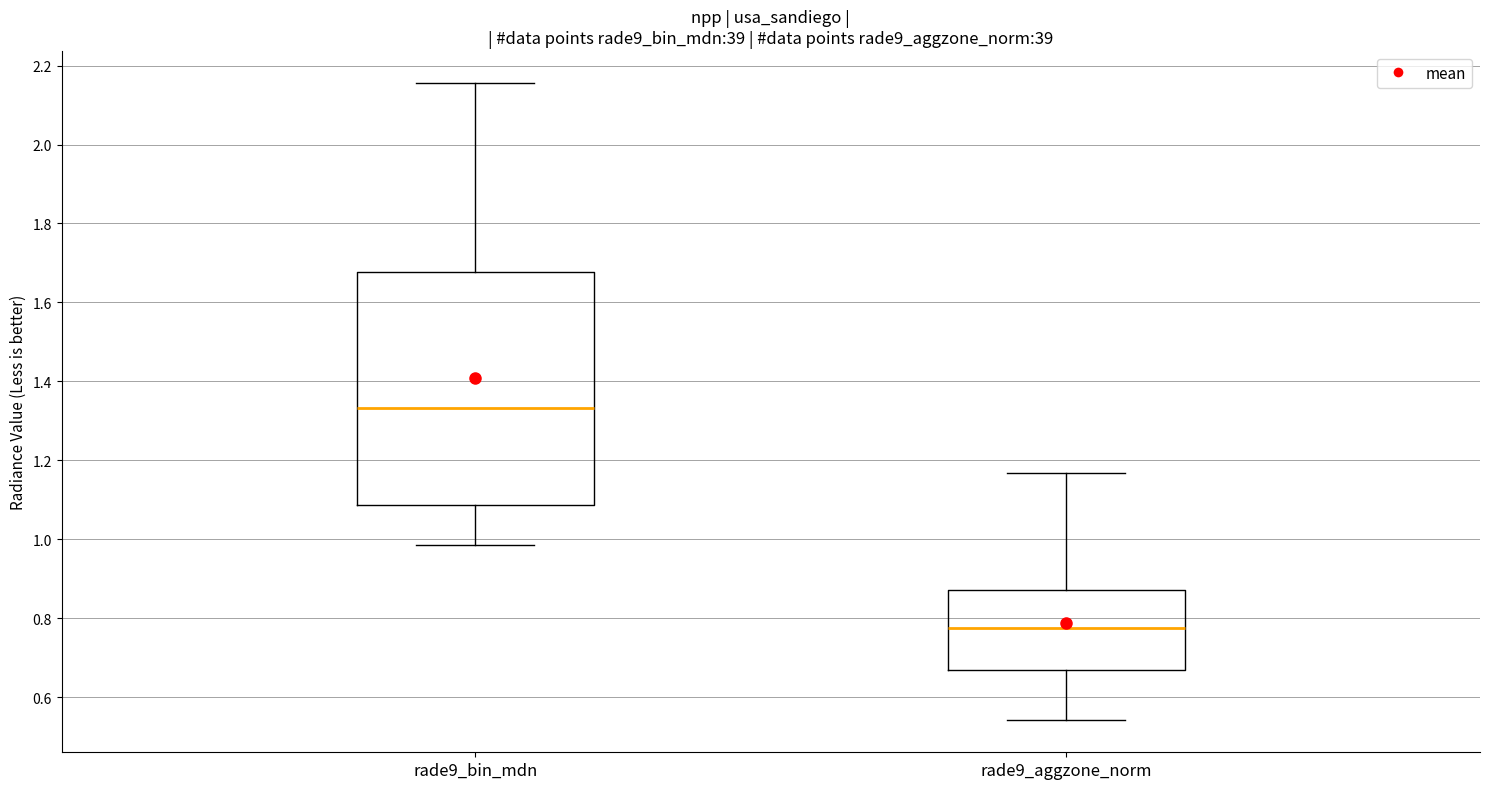

Which box is the tallest, from its lower edge to its upper edge?

rade9_bin_mdn